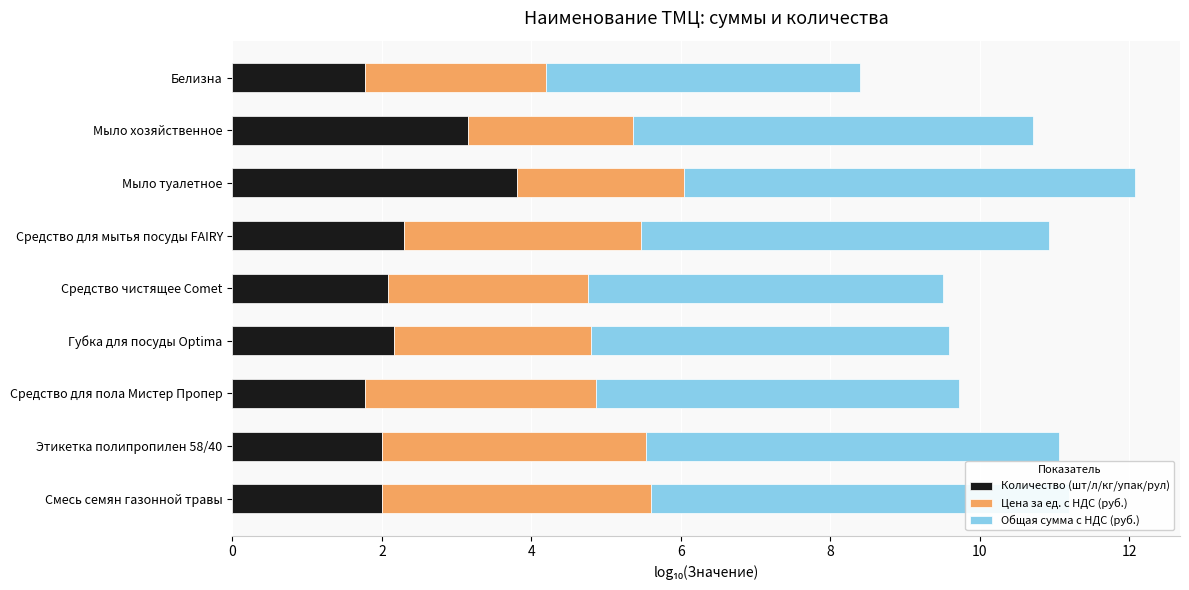

At which category is the sum across all series the highest?

Мыло туалетное